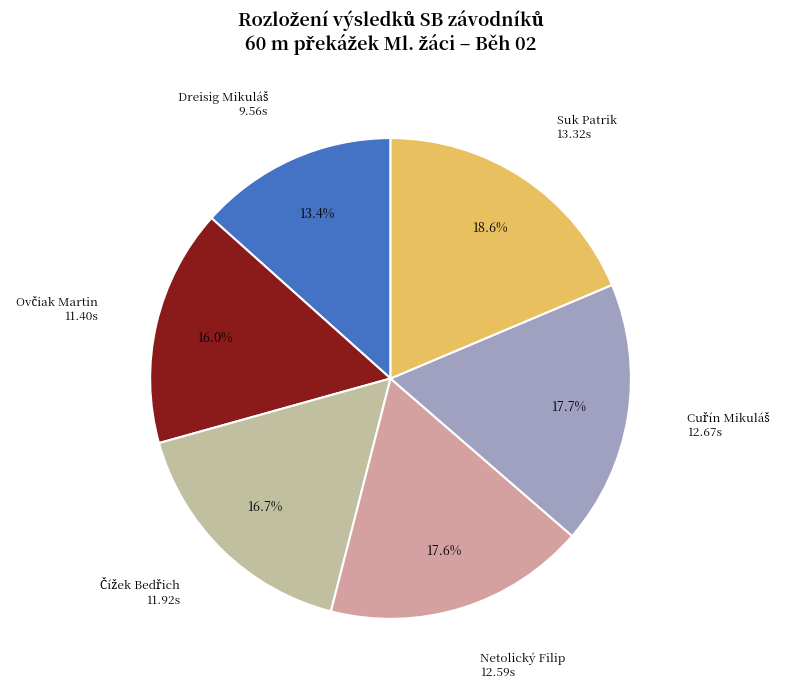

Which category has the biggest portion of the pie?

Suk Patrik